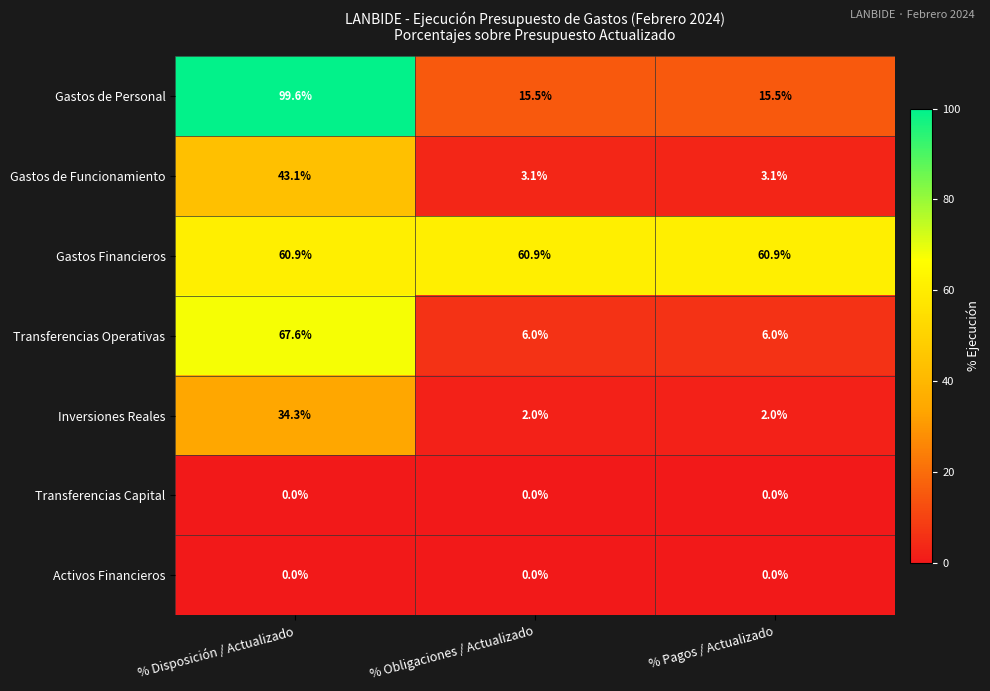

What is the difference between the Inversiones Reales values at % Obligaciones / Actualizado and % Disposición / Actualizado?

32.3